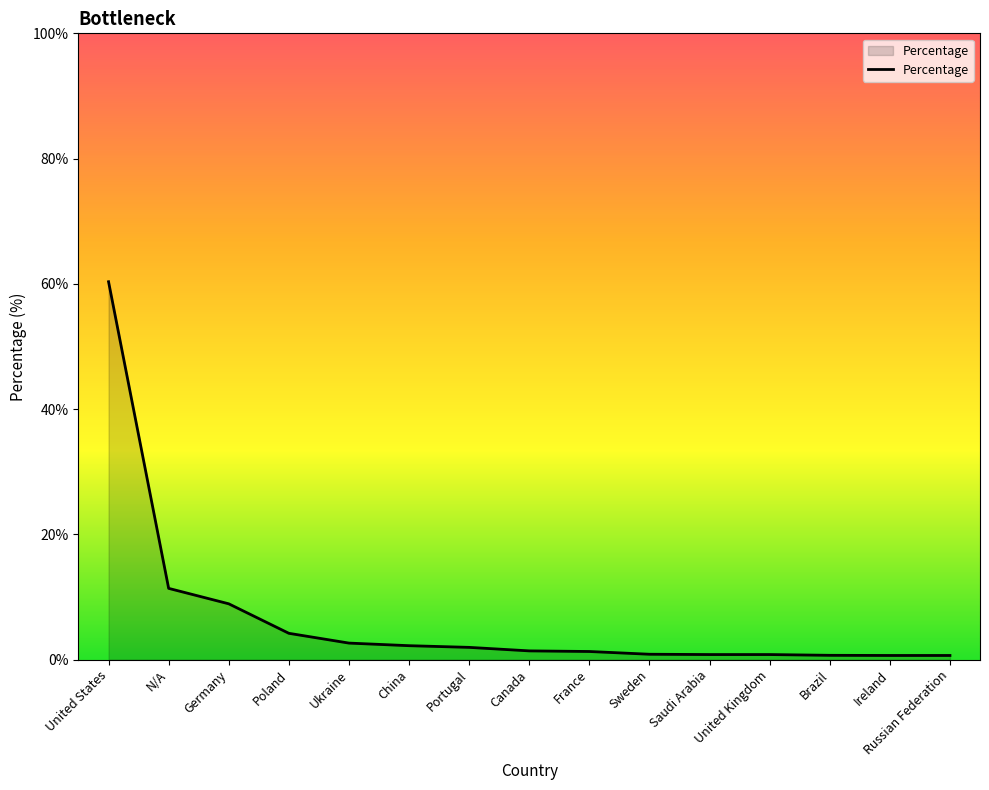

The chart shows a value of 11.4 at N/A. True or false?

True